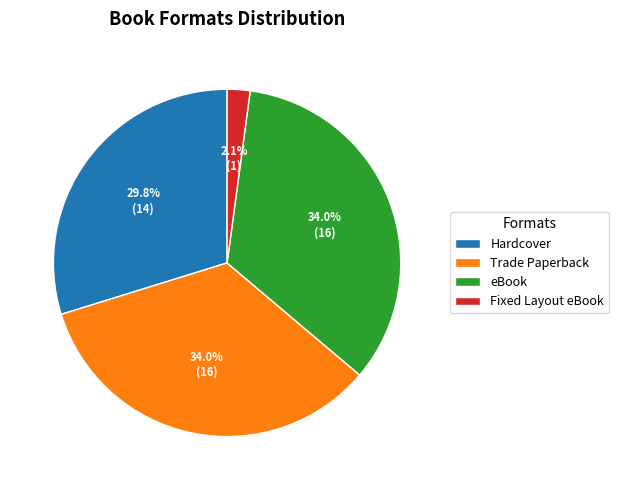

Count the number of slices in the pie.

4